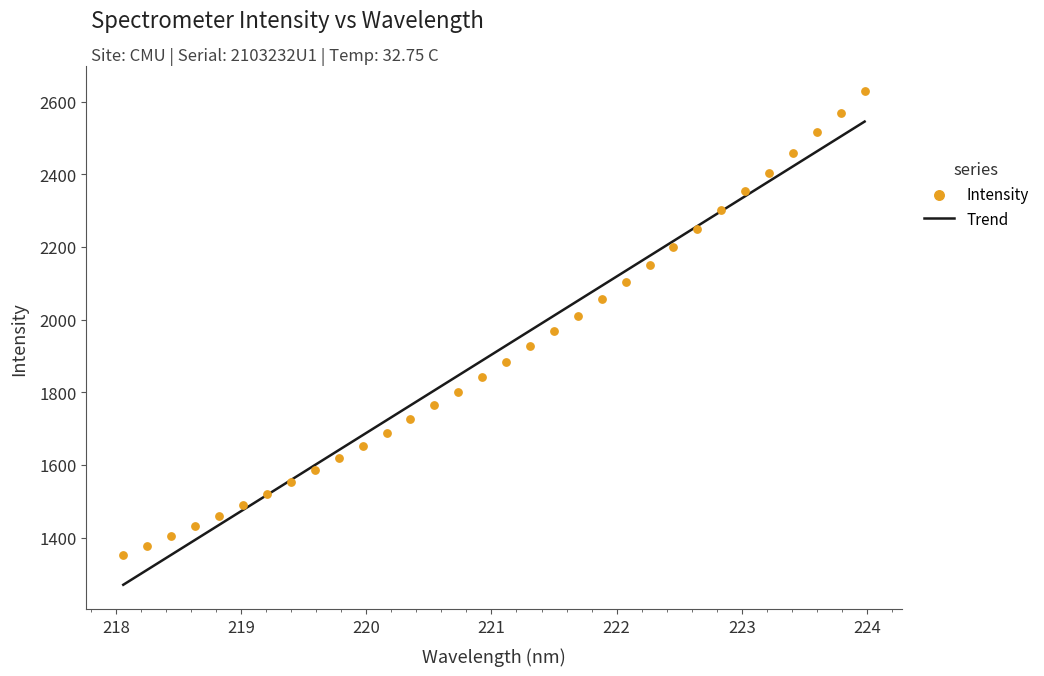

Which series has the largest total across all categories?

Trend